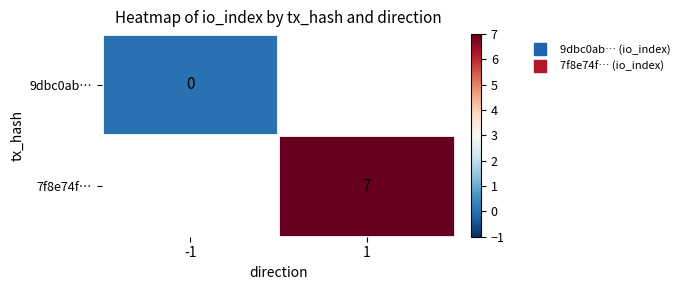

True or false: 7f8e74f… has a value of 4.0 at 1.

False